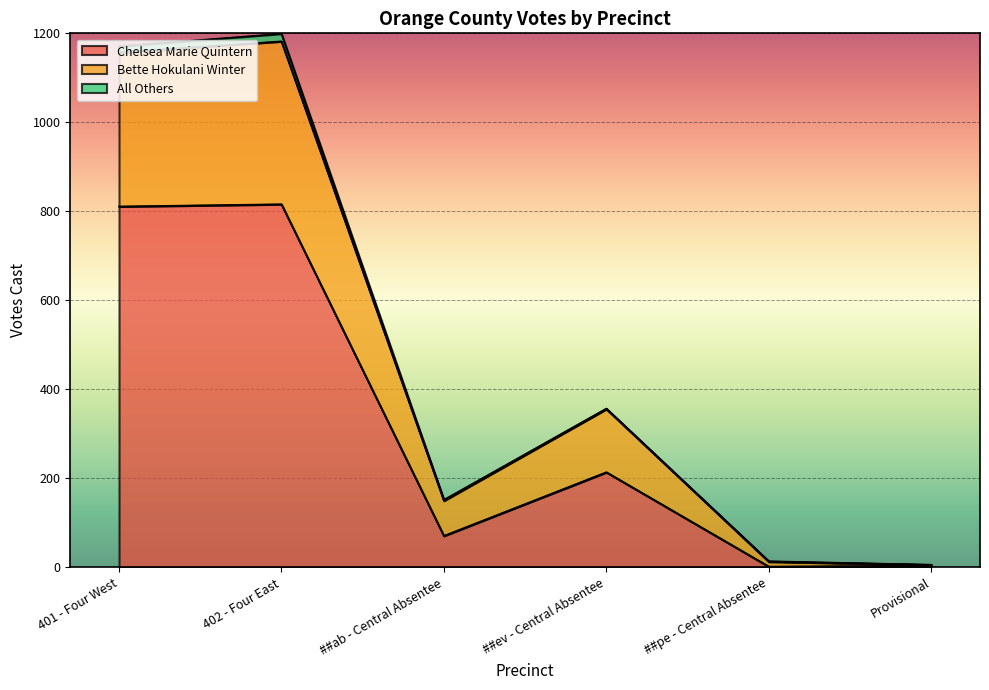

At which label is Chelsea Marie Quintern closest to 409?

##ev - Central Absentee